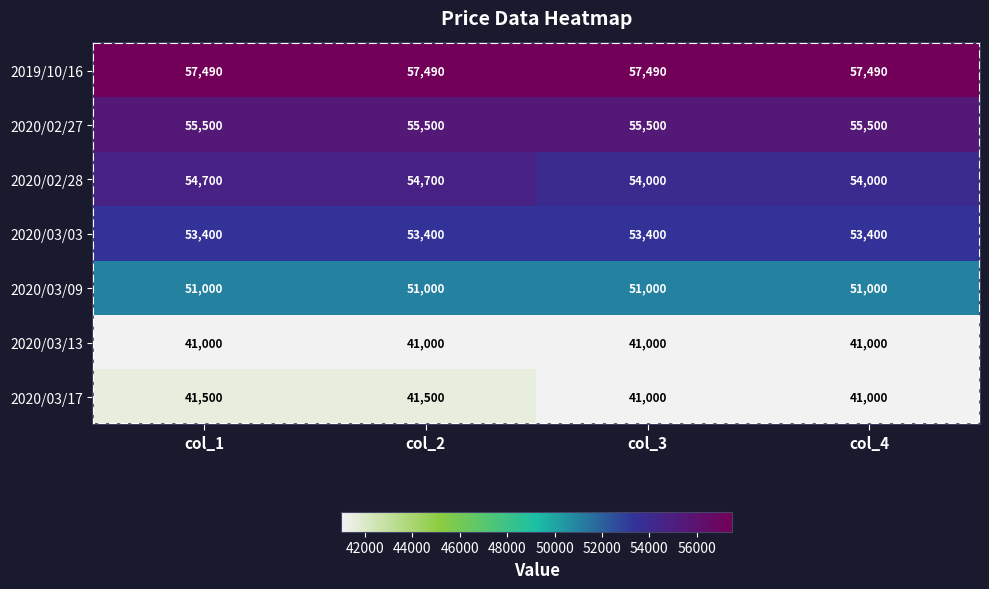

At how many categories does at least one series exceed 50215?

4